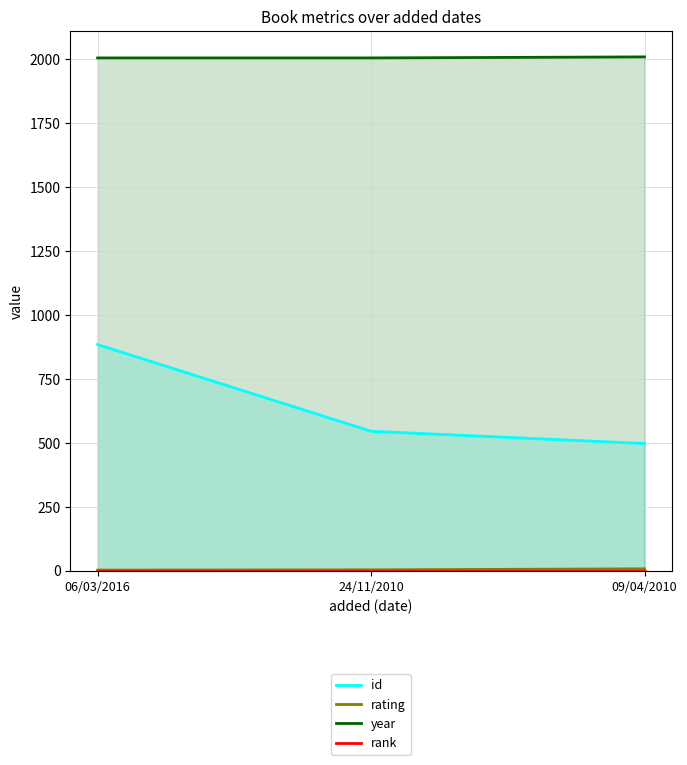

What is the smallest value displayed?

1